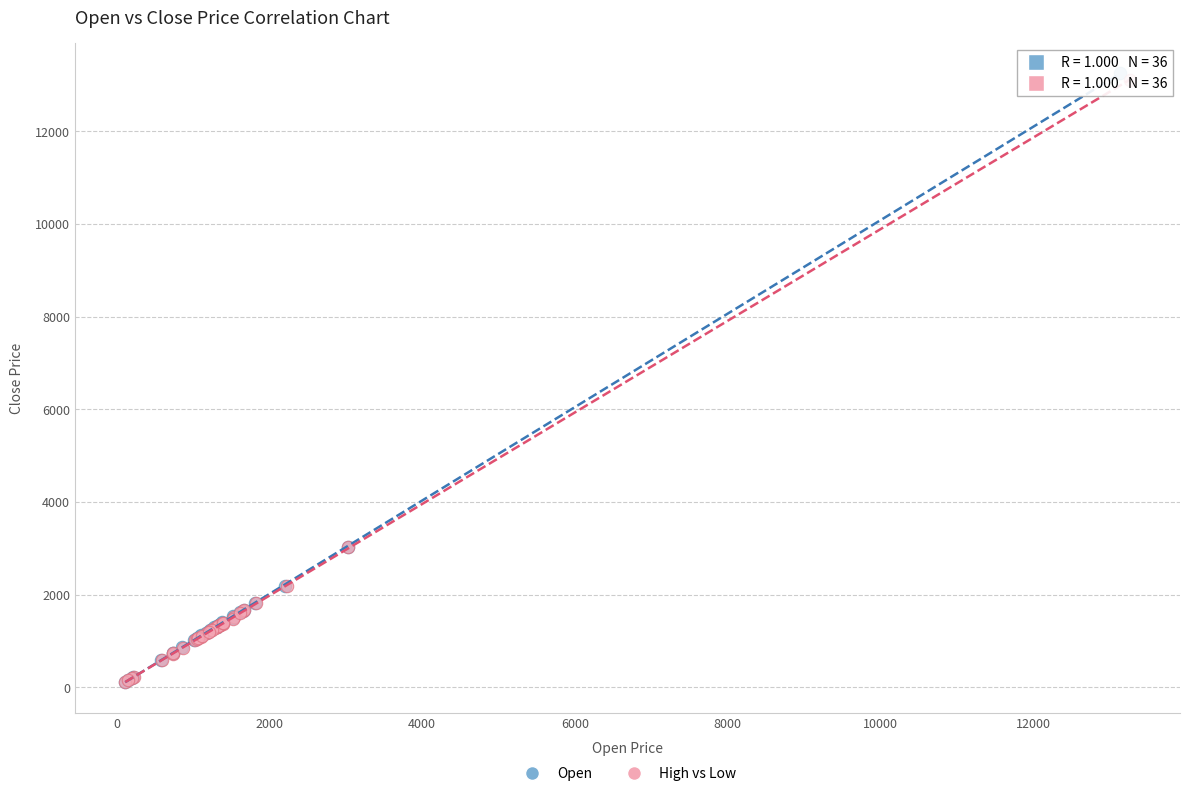

Which series has the largest Y range (max minus min)?

Open